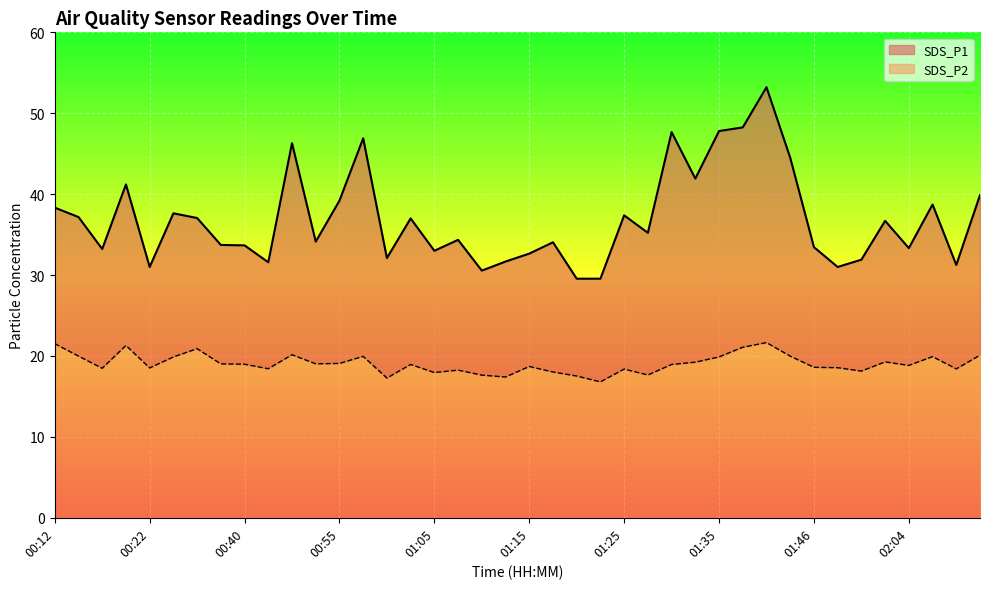

Read the SDS_P1 value at 01:59.

31.9